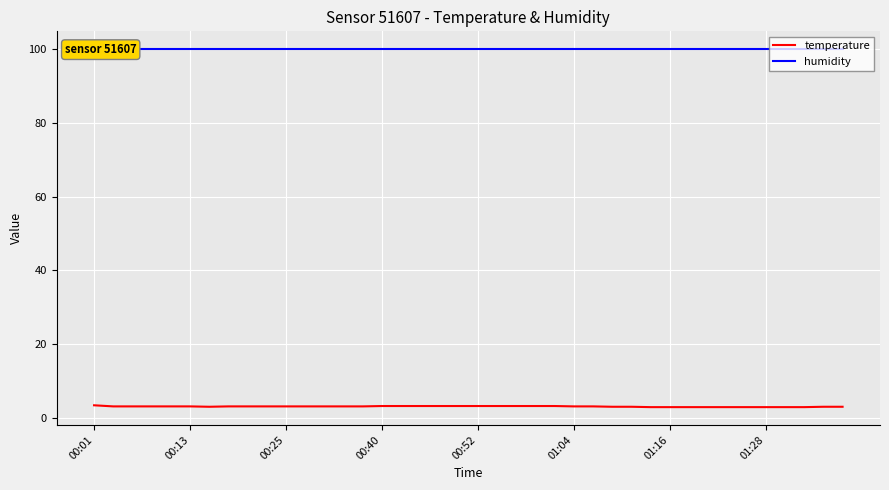

Reading left to right, list all the values displayed in this chart.

temperature: 3.5	3.2	3.2	3.2	3.2	3.2	3.1	3.2	3.2	3.2	3.2	3.2	3.2	3.2	3.2	3.3	3.3	3.3	3.3	3.3	3.3	3.3	3.3	3.3	3.3	3.2	3.2	3.1	3.1	3.0	3.0	3.0	3.0	3.0	3.0	3.0	3.0	3.0	3.1	3.1
humidity: 99.9	99.9	99.9	99.9	99.9	99.9	99.9	99.9	99.9	99.9	99.9	99.9	99.9	99.9	99.9	99.9	99.9	99.9	99.9	99.9	99.9	99.9	99.9	99.9	99.9	99.9	99.9	99.9	99.9	99.9	99.9	99.9	99.9	99.9	99.9	99.9	99.9	99.9	99.9	99.9